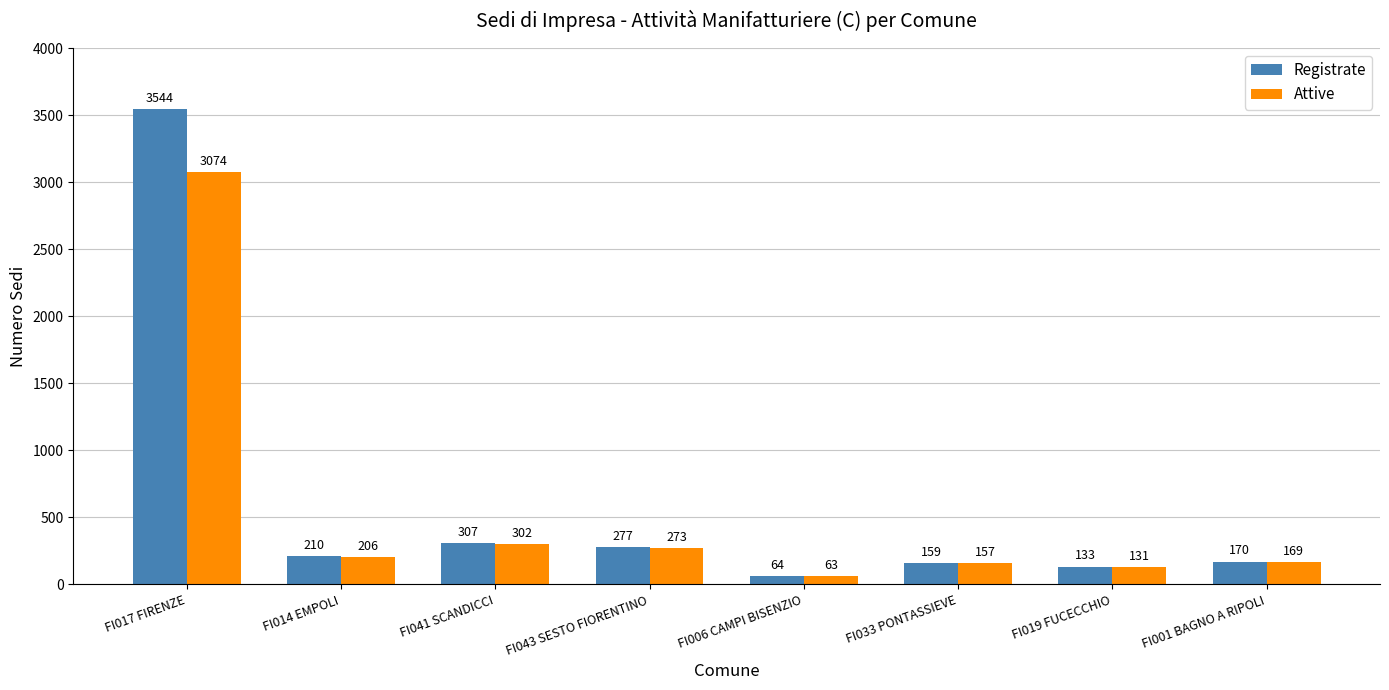

List the series in order of their peak value, highest first.

Registrate, Attive